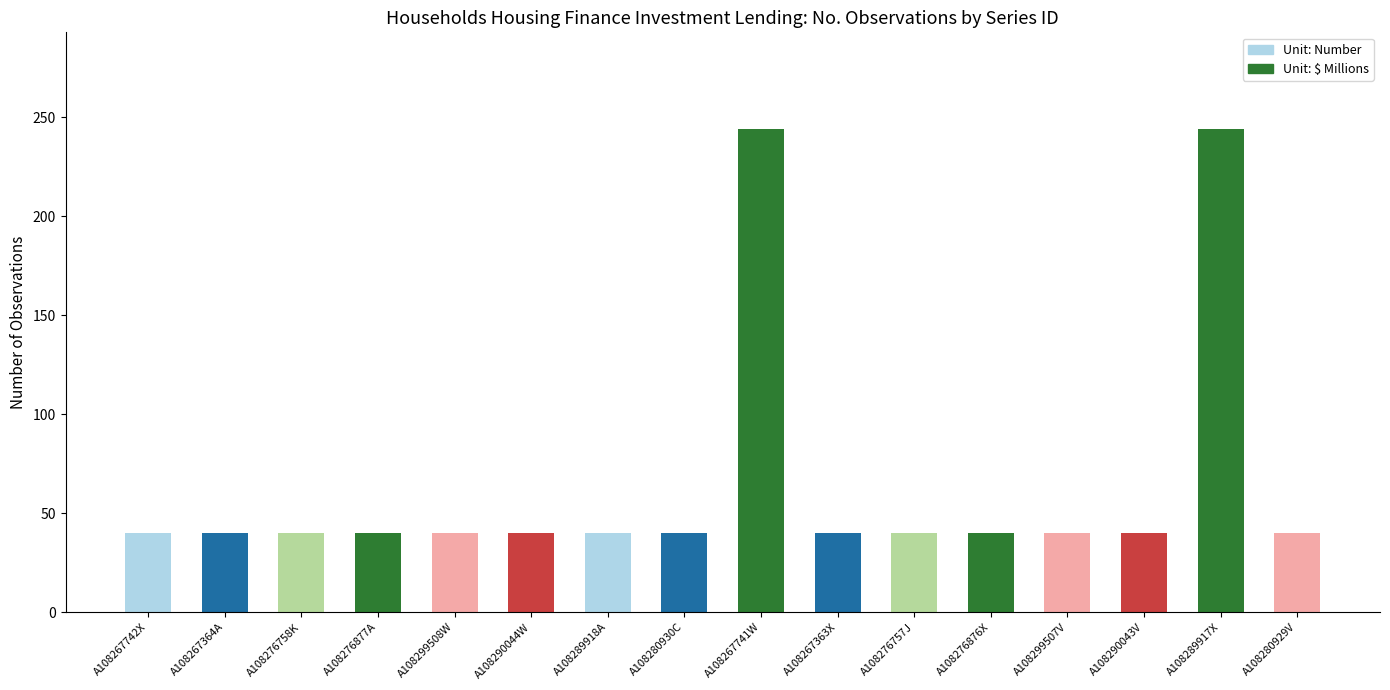

The chart shows a value of 40 at A108276758K. True or false?

True